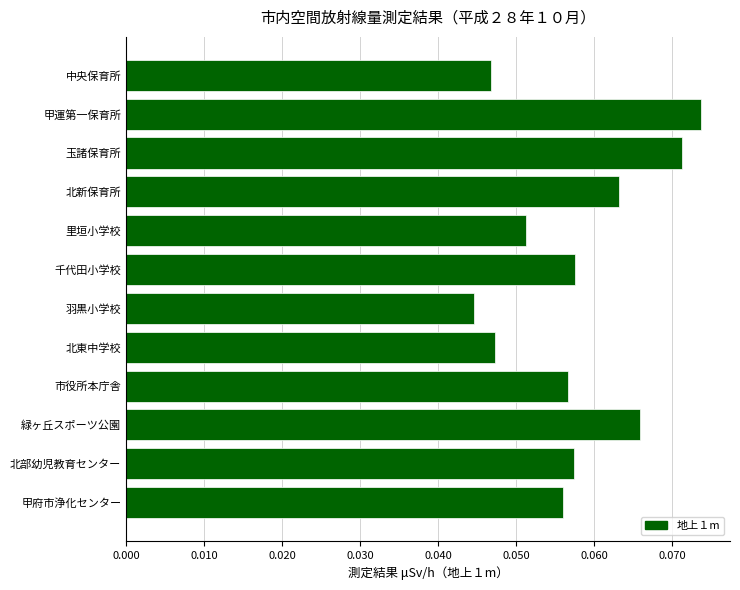

What is the sum of all values?

0.7